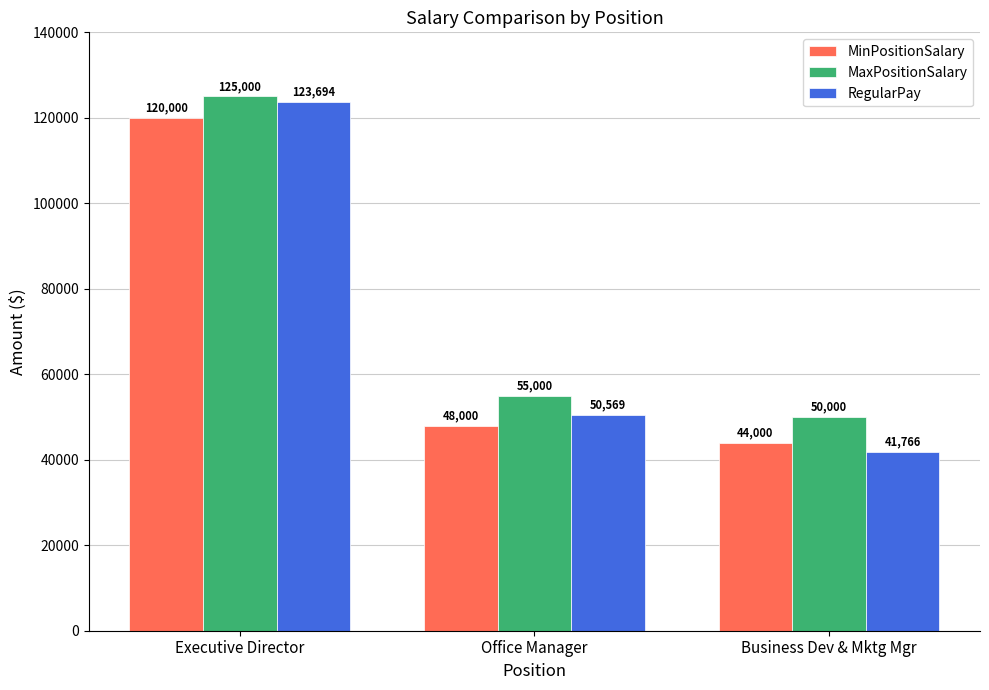

At which category is the sum across all series the highest?

Executive Director